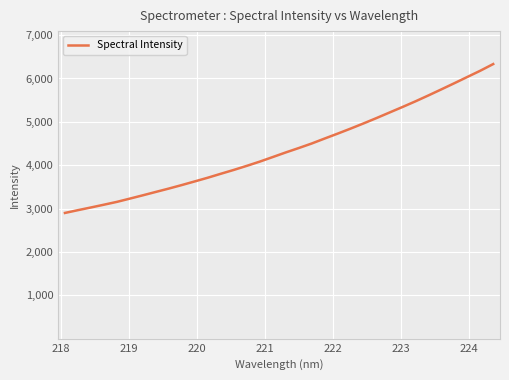

What is the difference between the maximum and minimum values?

3433.4